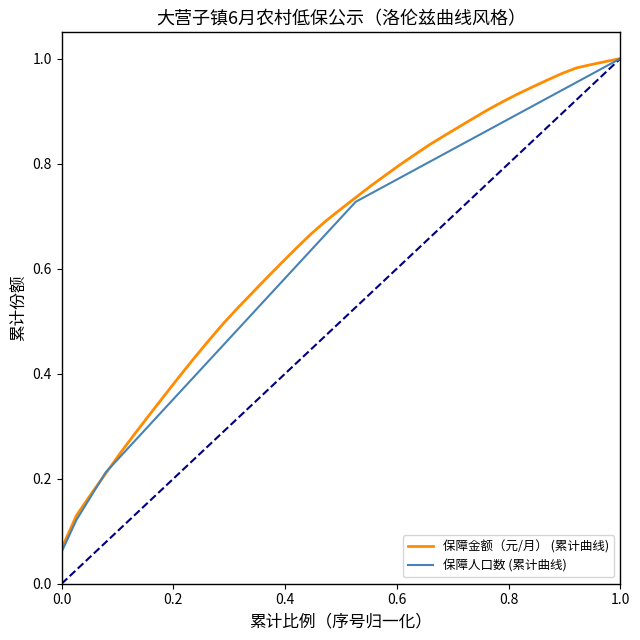

True or false: 保障金额（元/月） (累计曲线) has more than 0 interior local peaks.

False